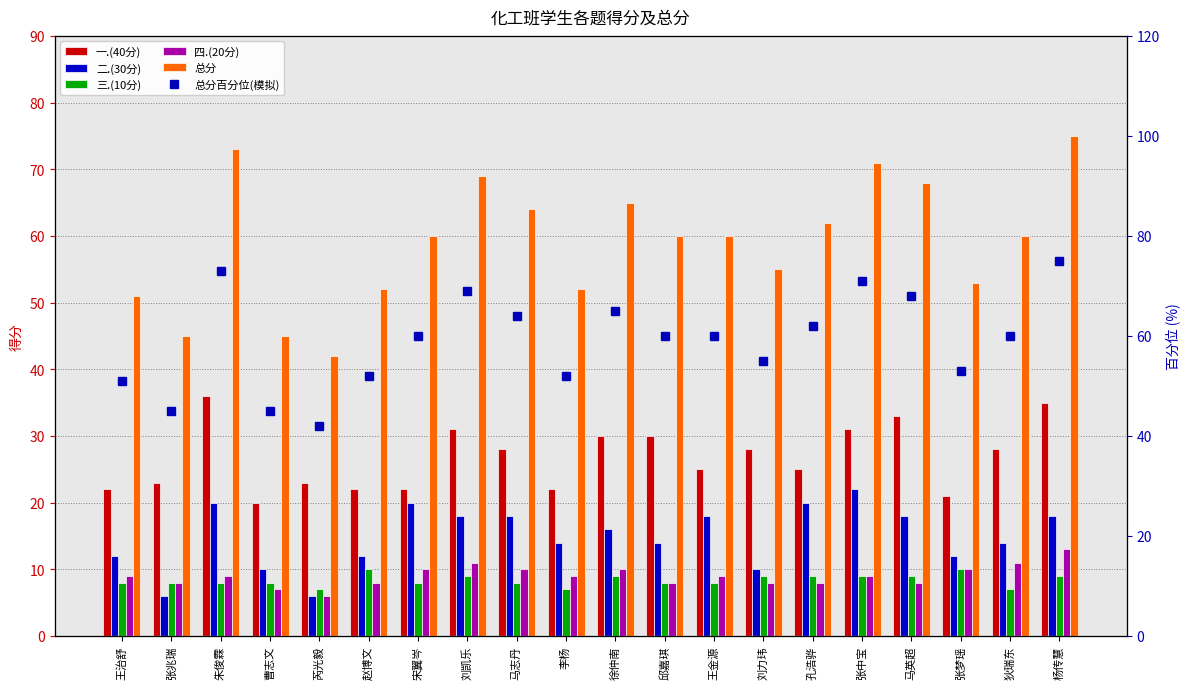

The value of 二.(30分) at 孔浩骅 is 8.0. True or false?

False